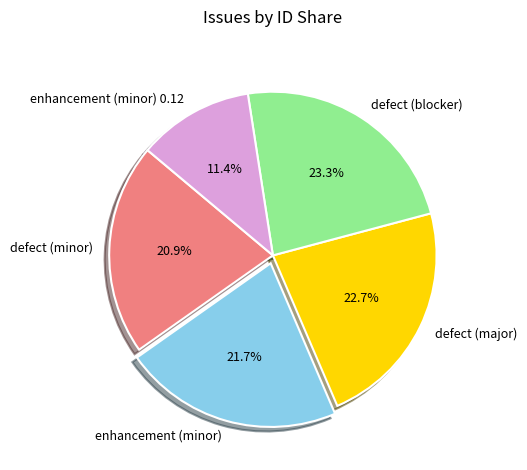

Rank the categories by value from lowest to highest.

enhancement (minor) 0.12, defect (minor), enhancement (minor), defect (major), defect (blocker)